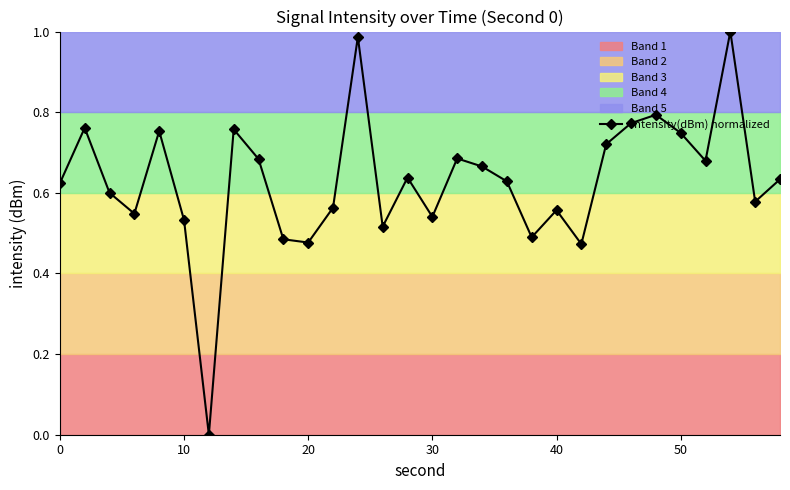

How many interior local valleys does the intensity(dBm) normalized series have?

9